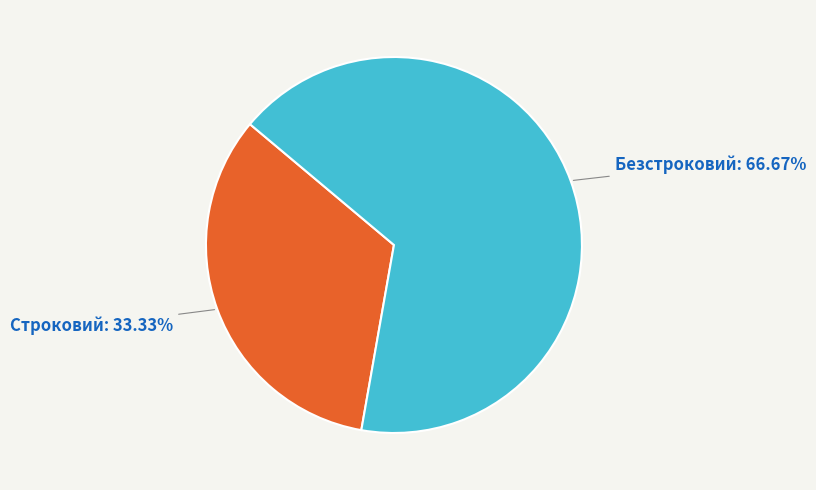

To the nearest percent, what is the average slice percentage?

50%